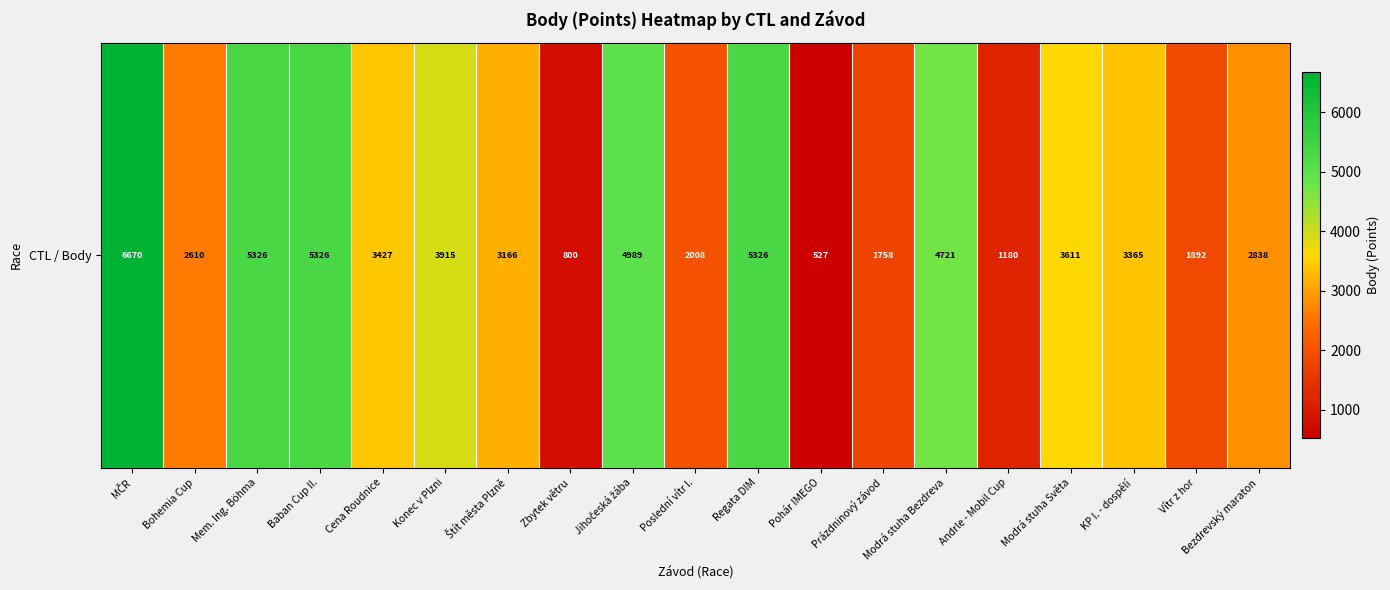

At which category does the chart reach its minimum across all series?

Pohár IMEGO